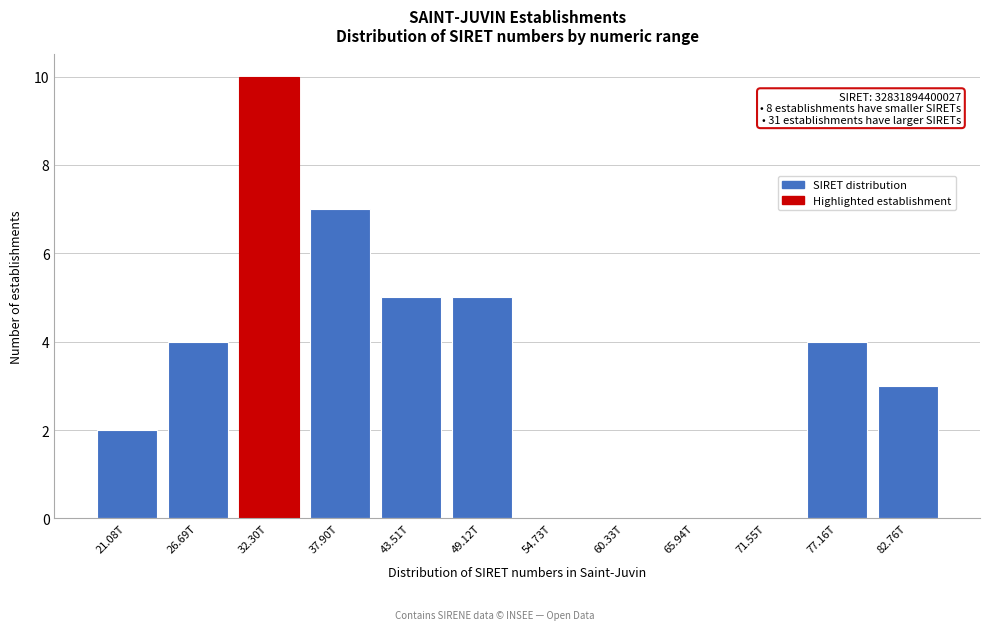

Reading left to right, transcribe all the data shown in this chart.

21.08T=2	26.69T=4	32.30T=10	37.90T=7	43.51T=5	49.12T=5	54.73T=0	60.33T=0	65.94T=0	71.55T=0	77.16T=4	82.76T=3